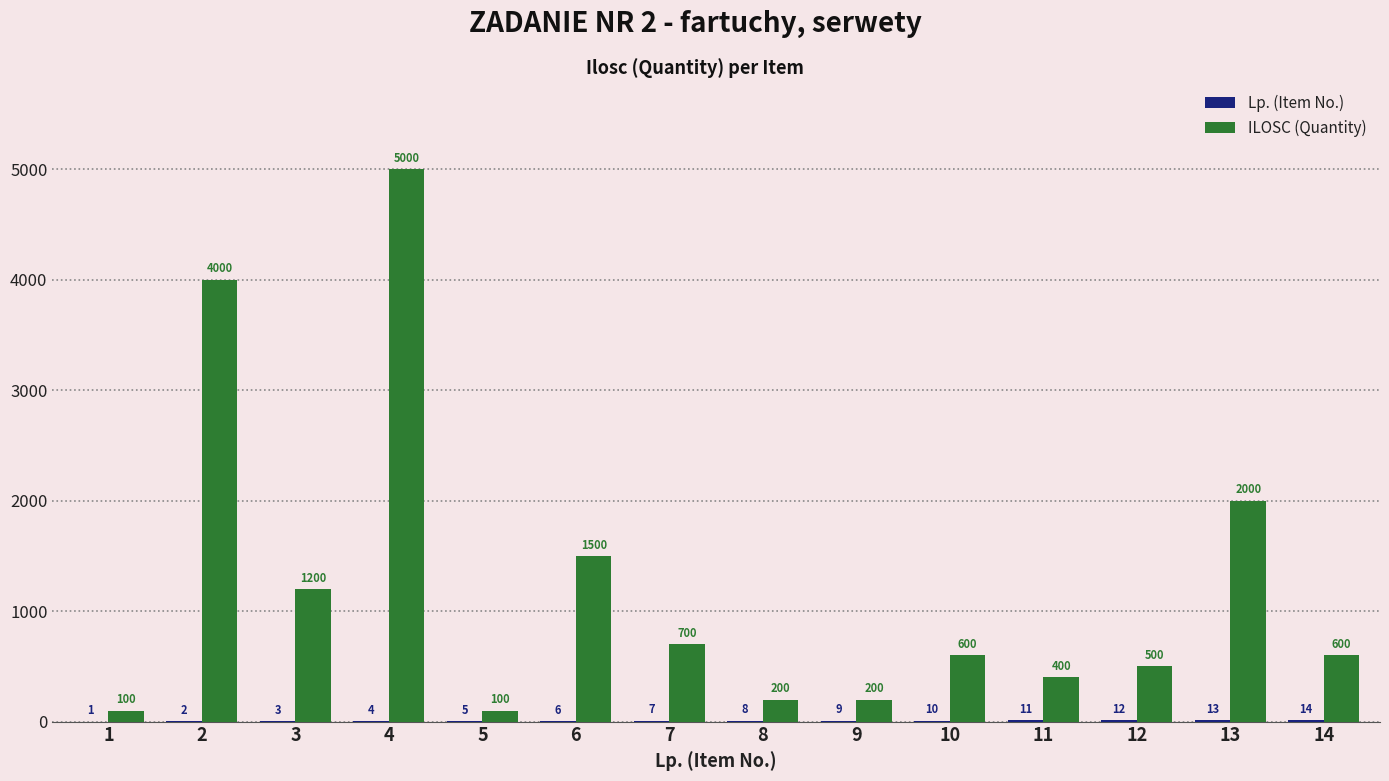

Which series has the largest range (max minus min)?

ILOSC (Quantity)